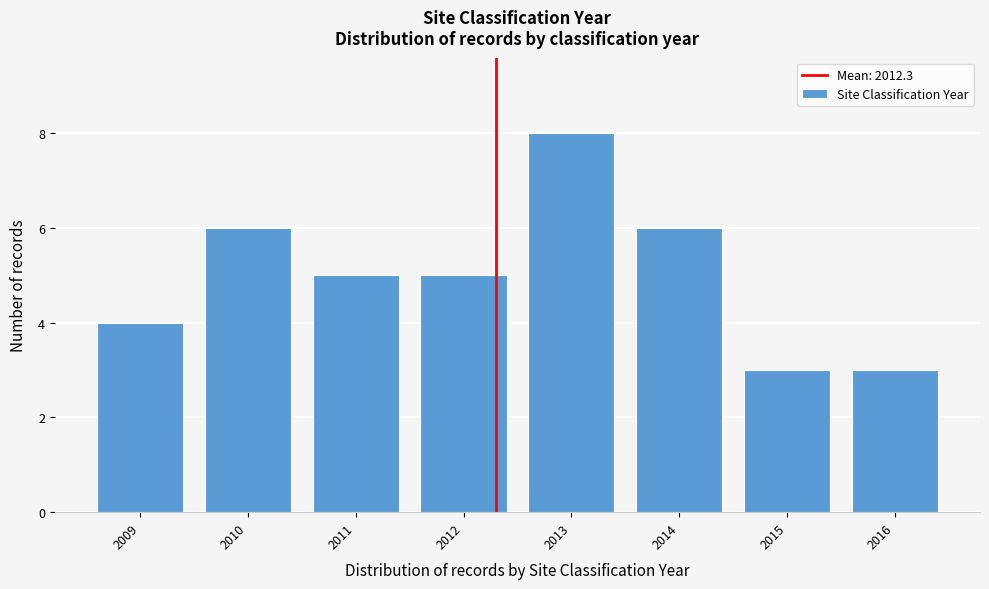

Reading left to right, list all the values displayed in this chart.

4	6	5	5	8	6	3	3